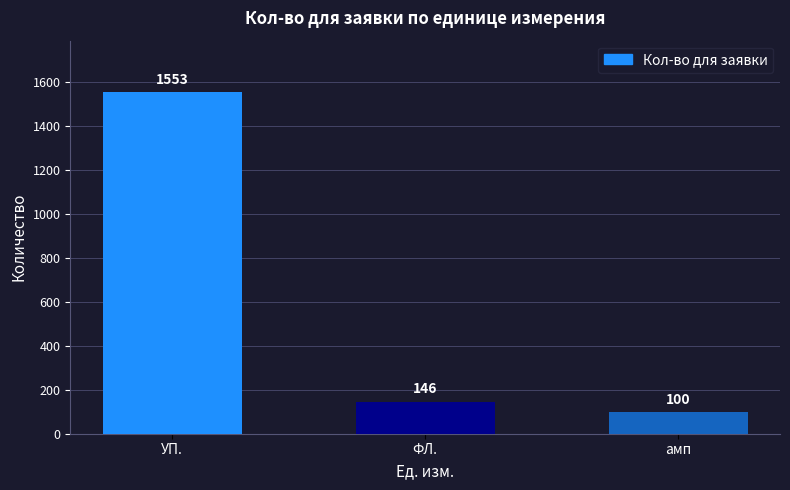

How many categories are shown in the chart?

3